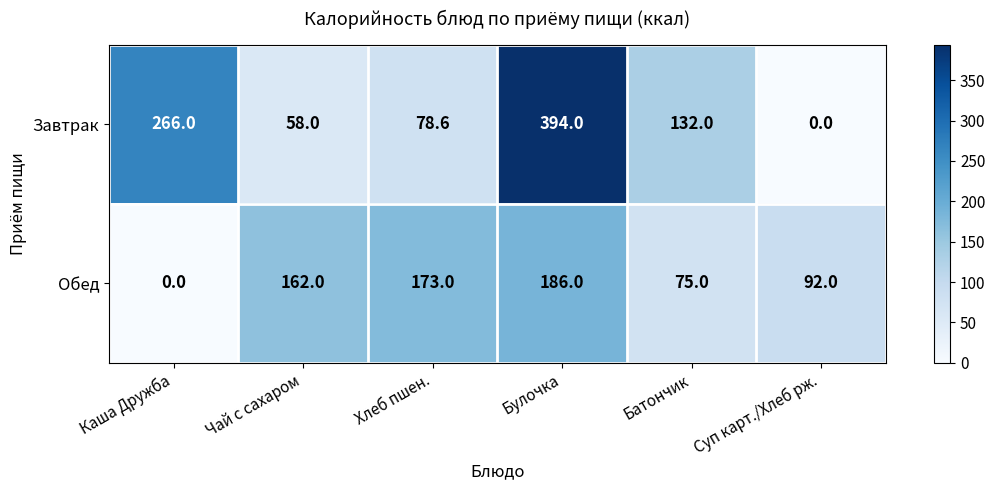

Rank the series by their average value, from lowest to highest.

Обед, Завтрак